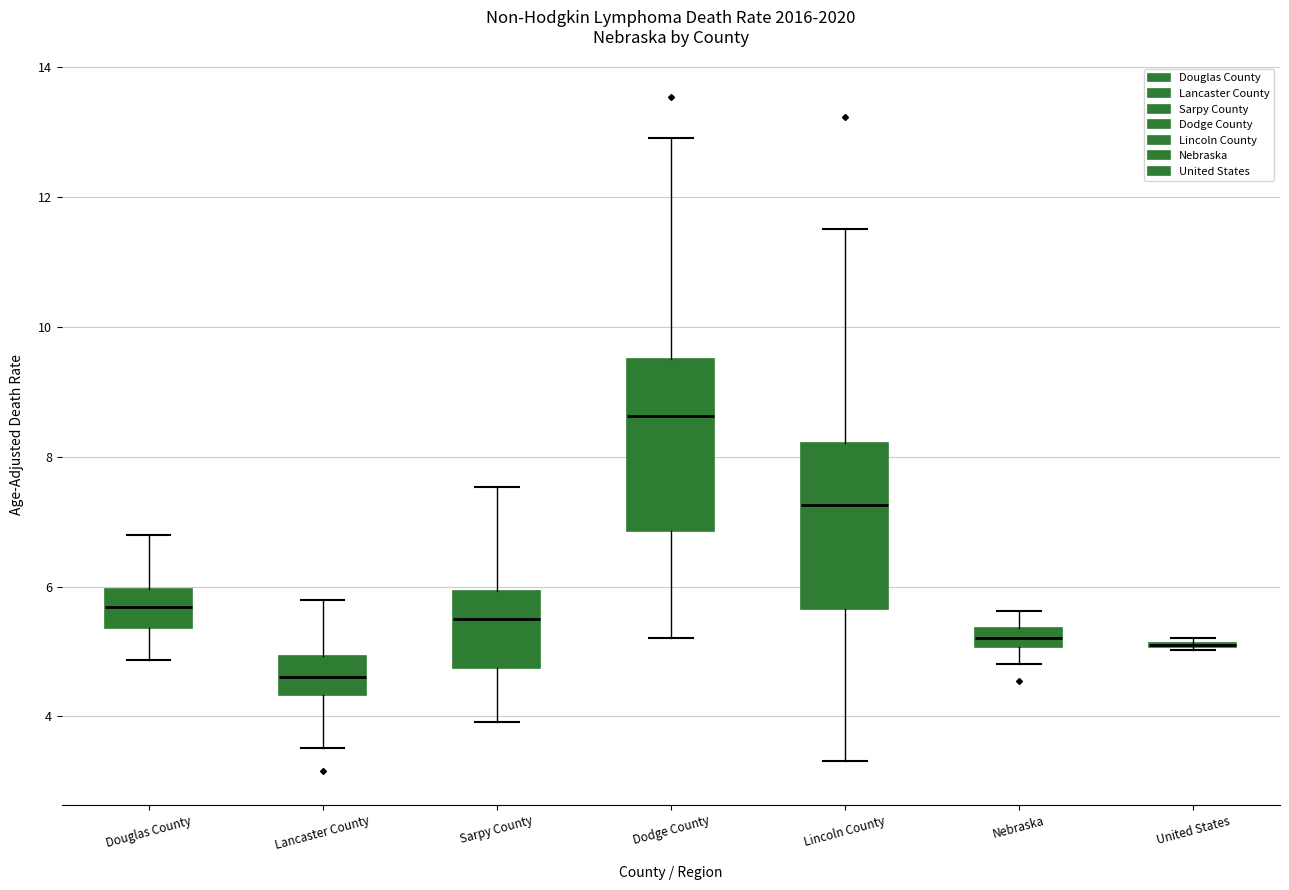

Where is the upper edge of the box for Sarpy County on the y-axis? The values are not printed on the chart, so give them approximately, as read against the axis.

6.0